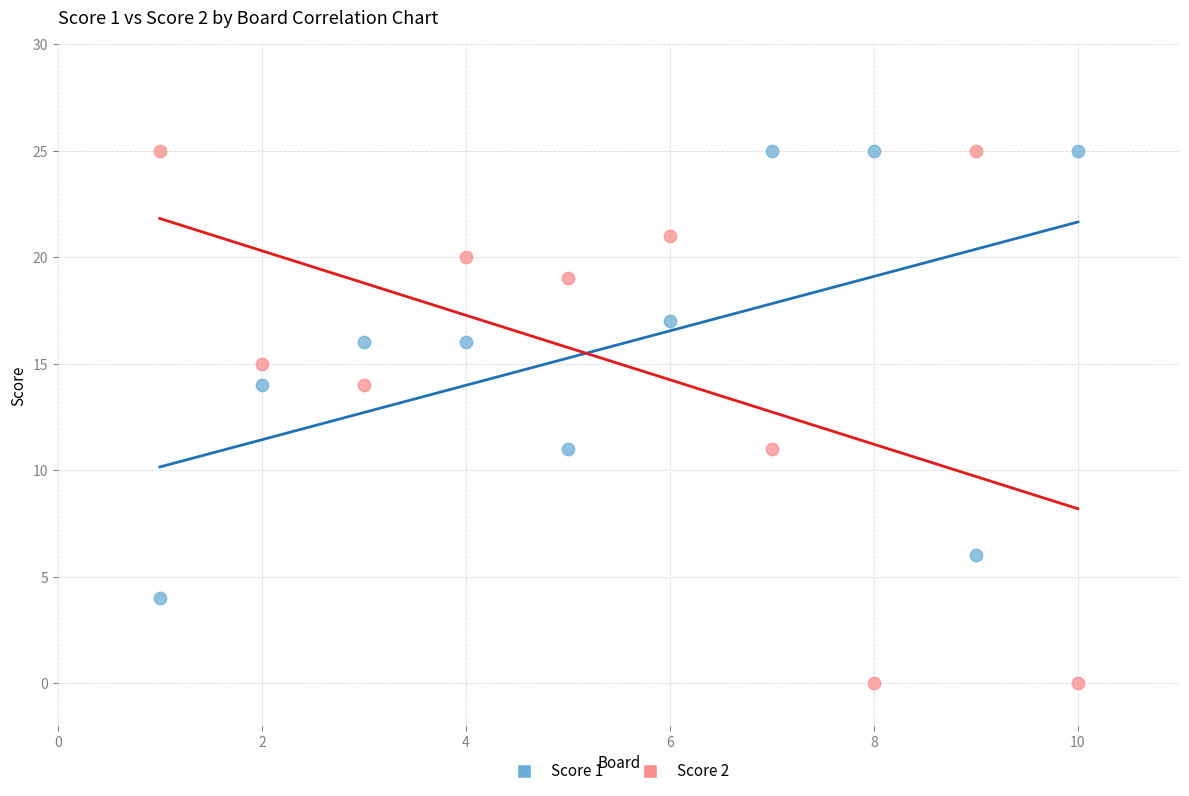

What is the X range (max minus min) for the scatter plot?

9